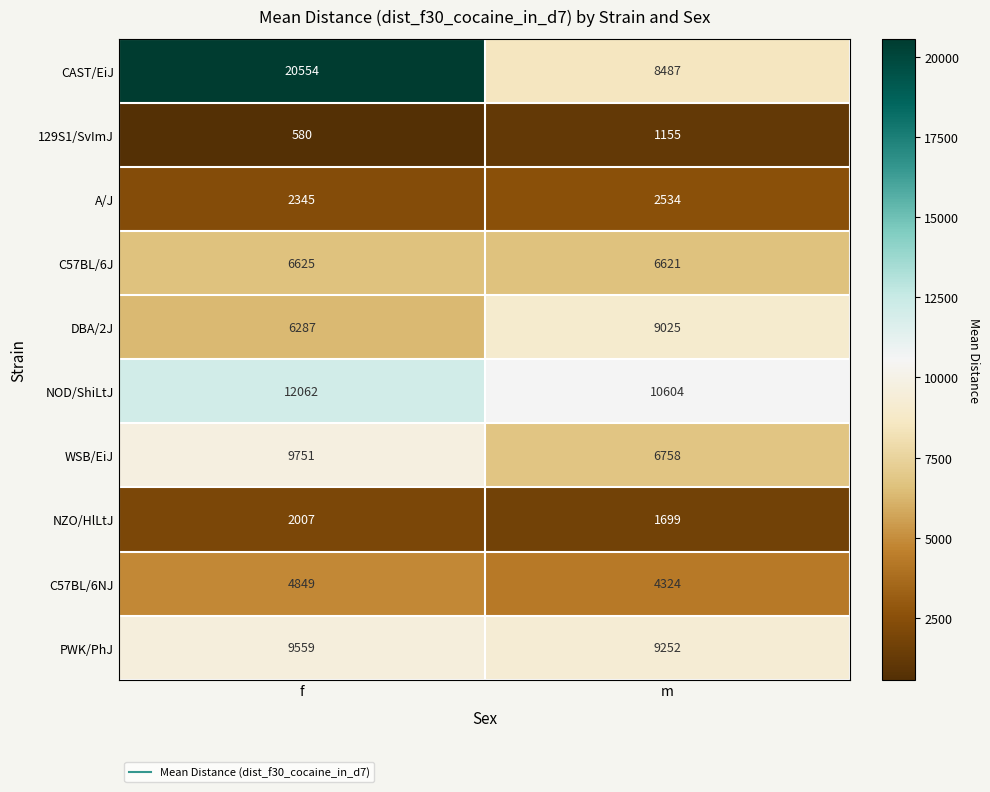

How many categories are shown in the chart?

2